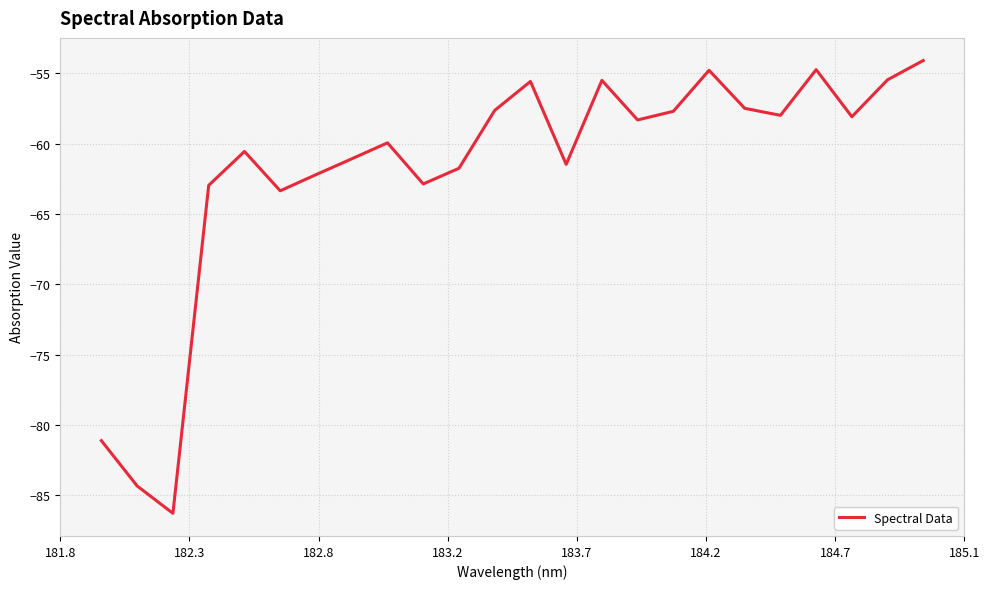

What is the smallest value displayed?

-86.3